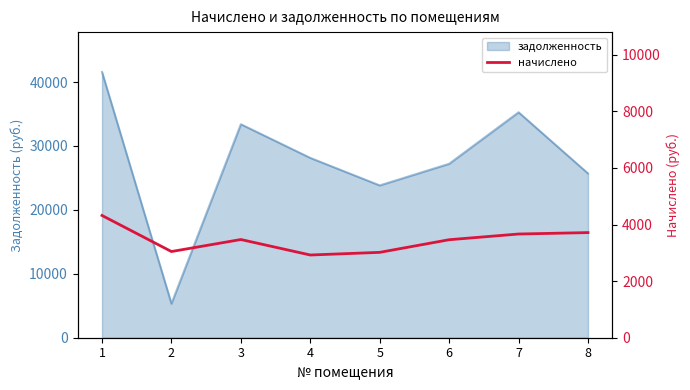

Between 7 and 5, which is larger?

7